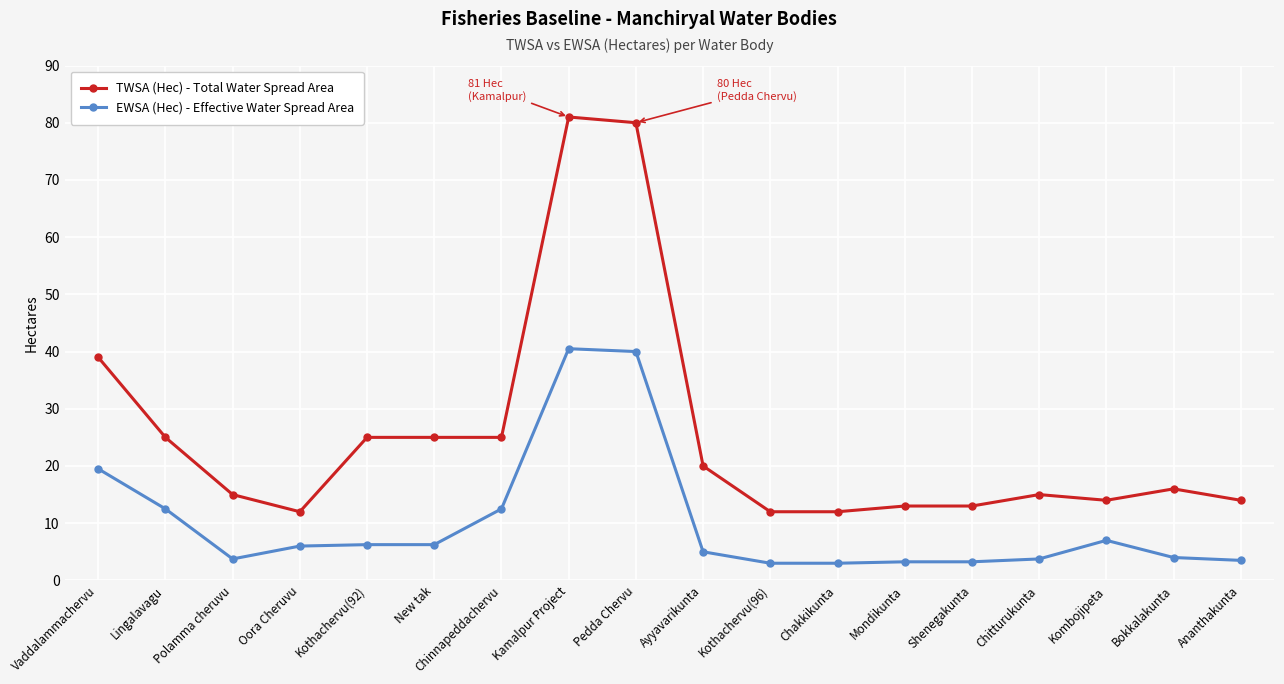

Is it true that TWSA (Hec) - Total Water Spread Area equals 25.0 at Lingalavagu?

True